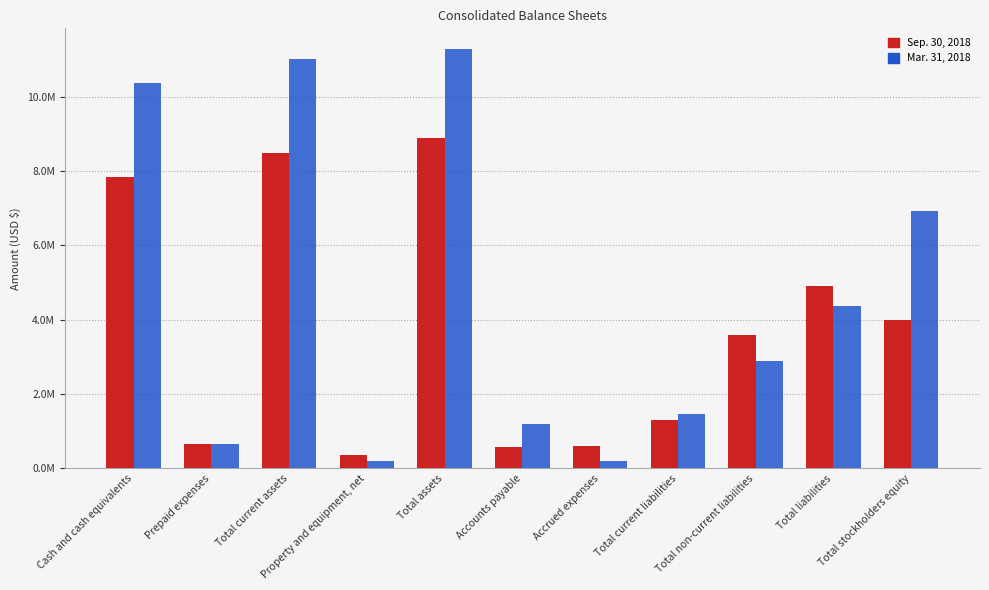

What are all the series names shown in the legend?

Sep. 30, 2018, Mar. 31, 2018